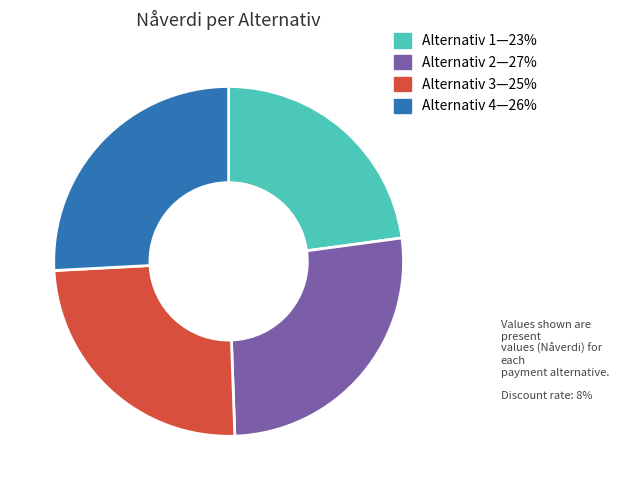

Does any single category account for the majority?

No